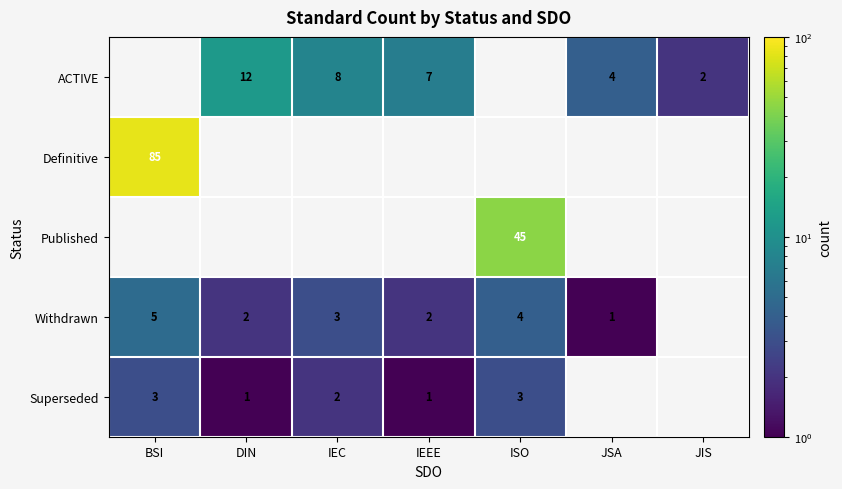

The value of Superseded at ISO is 4. True or false?

False